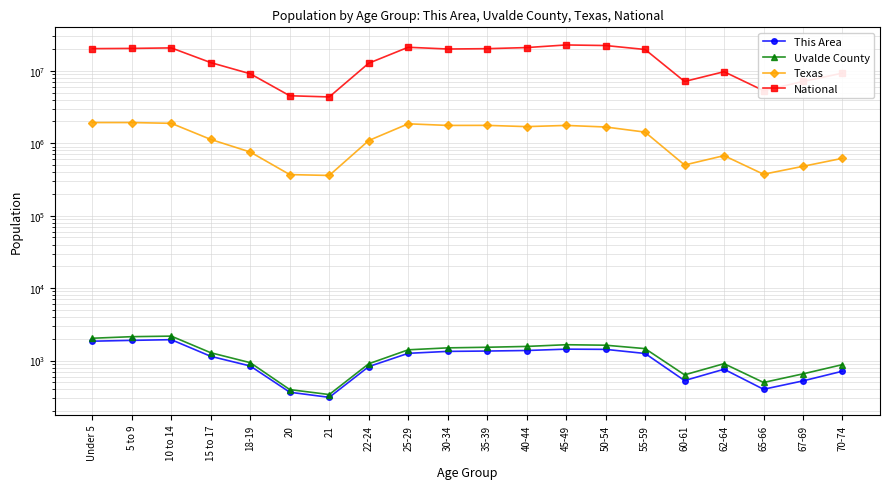

Between 25-29 and 55-59, which series saw the biggest shift?

National